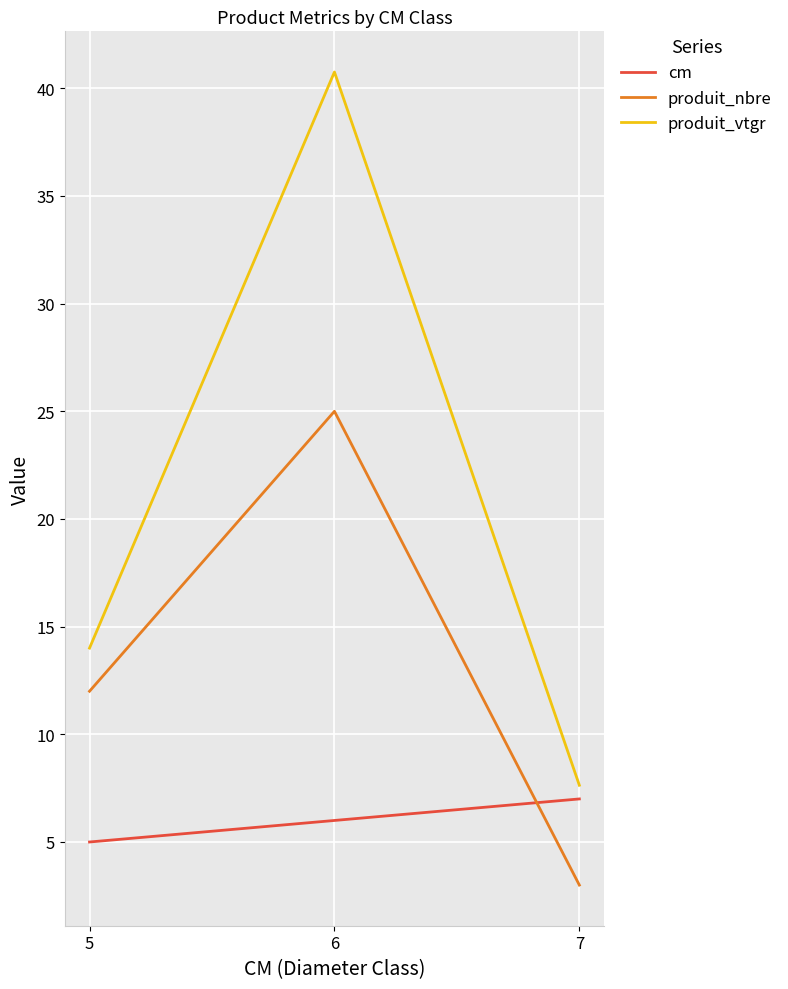

Which category has the lowest value in the produit_nbre series?

7